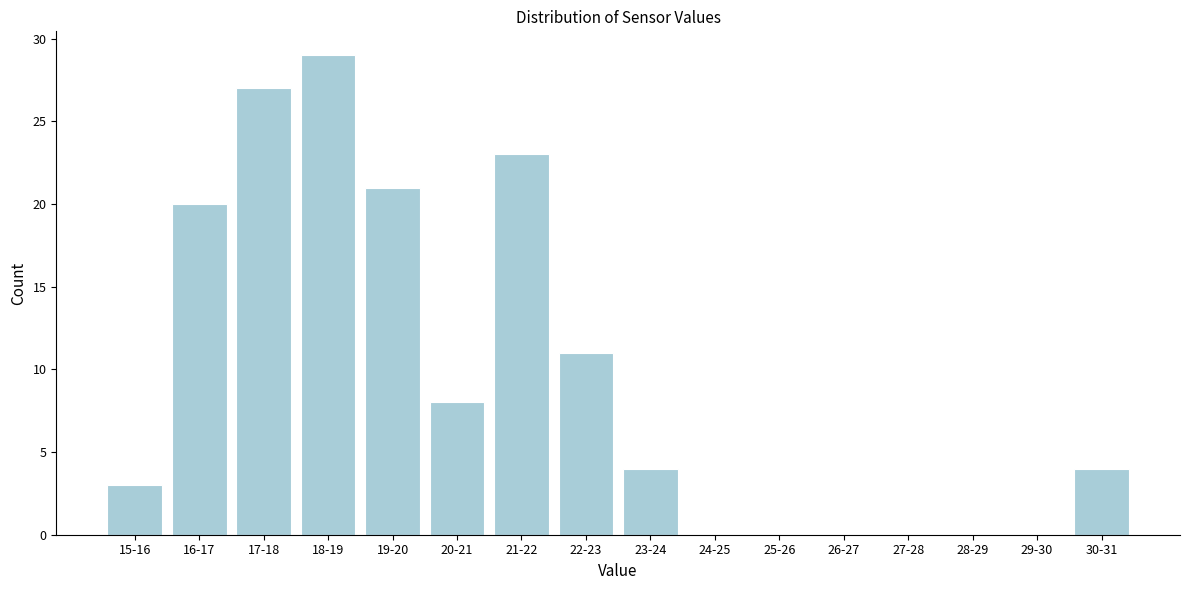

Reading left to right, what are all the values shown in this chart?

15-16=3	16-17=20	17-18=27	18-19=29	19-20=21	20-21=8	21-22=23	22-23=11	23-24=4	24-25=0	25-26=0	26-27=0	27-28=0	28-29=0	29-30=0	30-31=4